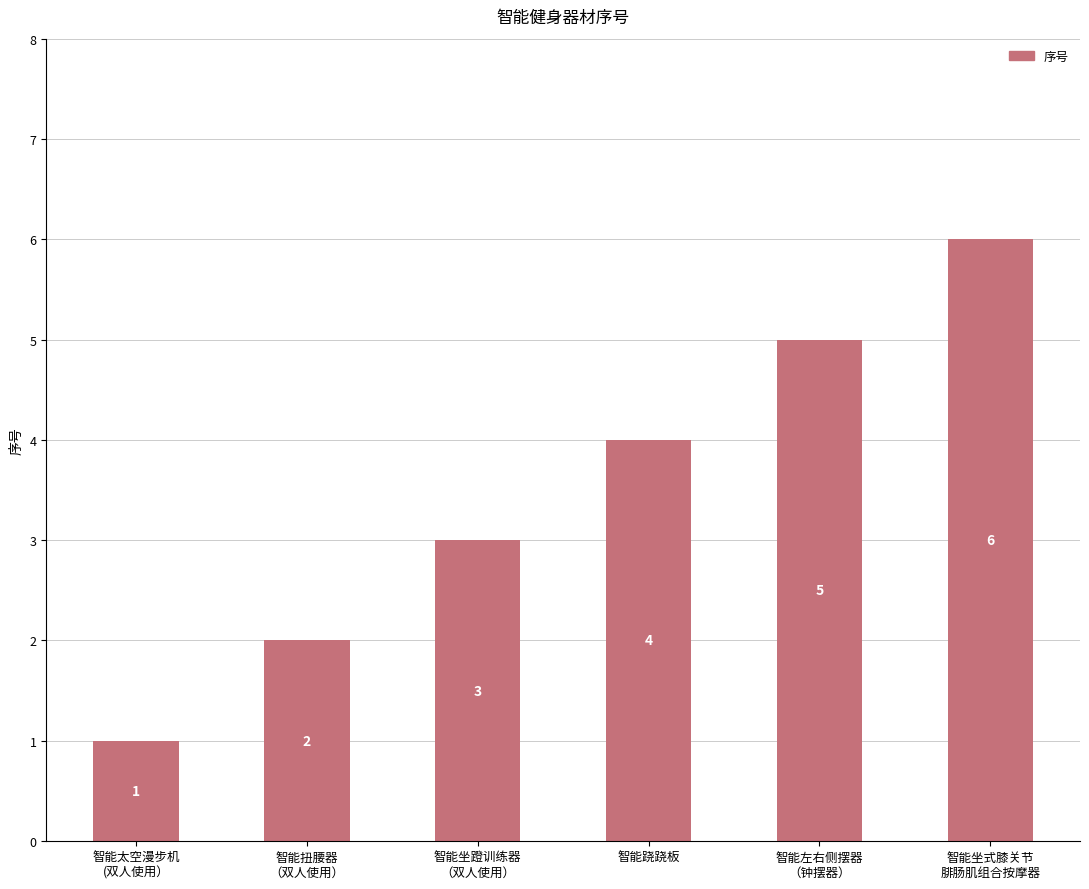

Reading right to left, list all the values displayed in this chart.

智能坐式膝关节
腓肠肌组合按摩器=6	智能左右侧摆器
（钟摆器）=5	智能跷跷板=4	智能坐蹬训练器
（双人使用）=3	智能扭腰器
（双人使用）=2	智能太空漫步机
(双人使用）=1